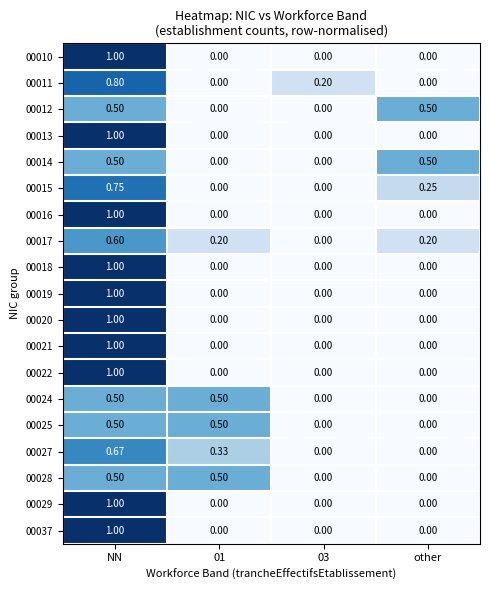

At which category is the sum across all series the highest?

NN